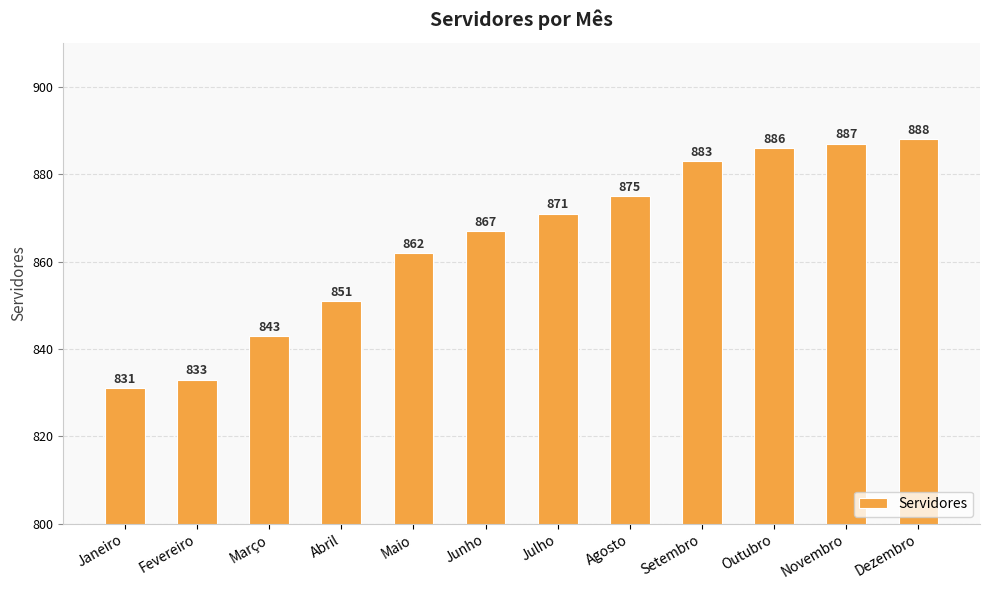

What is the ratio of the value at Agosto to the value at Setembro?

1.0